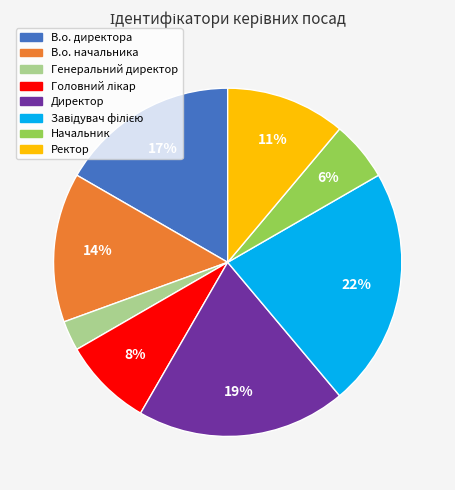

Is the sum of В.о. начальника and Ректор greater than half?

No